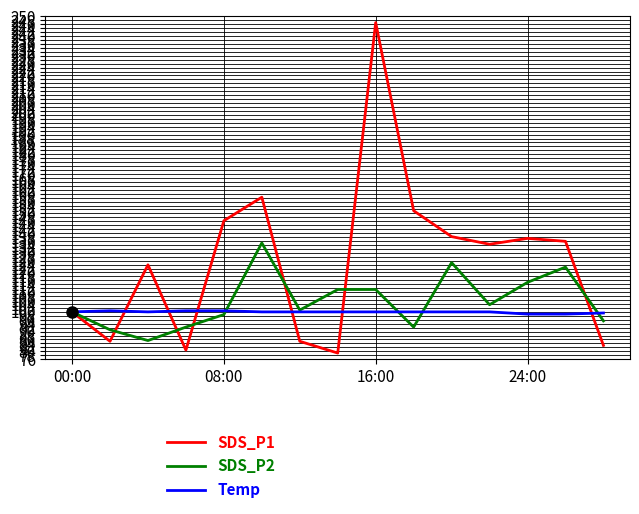

Which series has the largest total across all categories?

SDS_P1